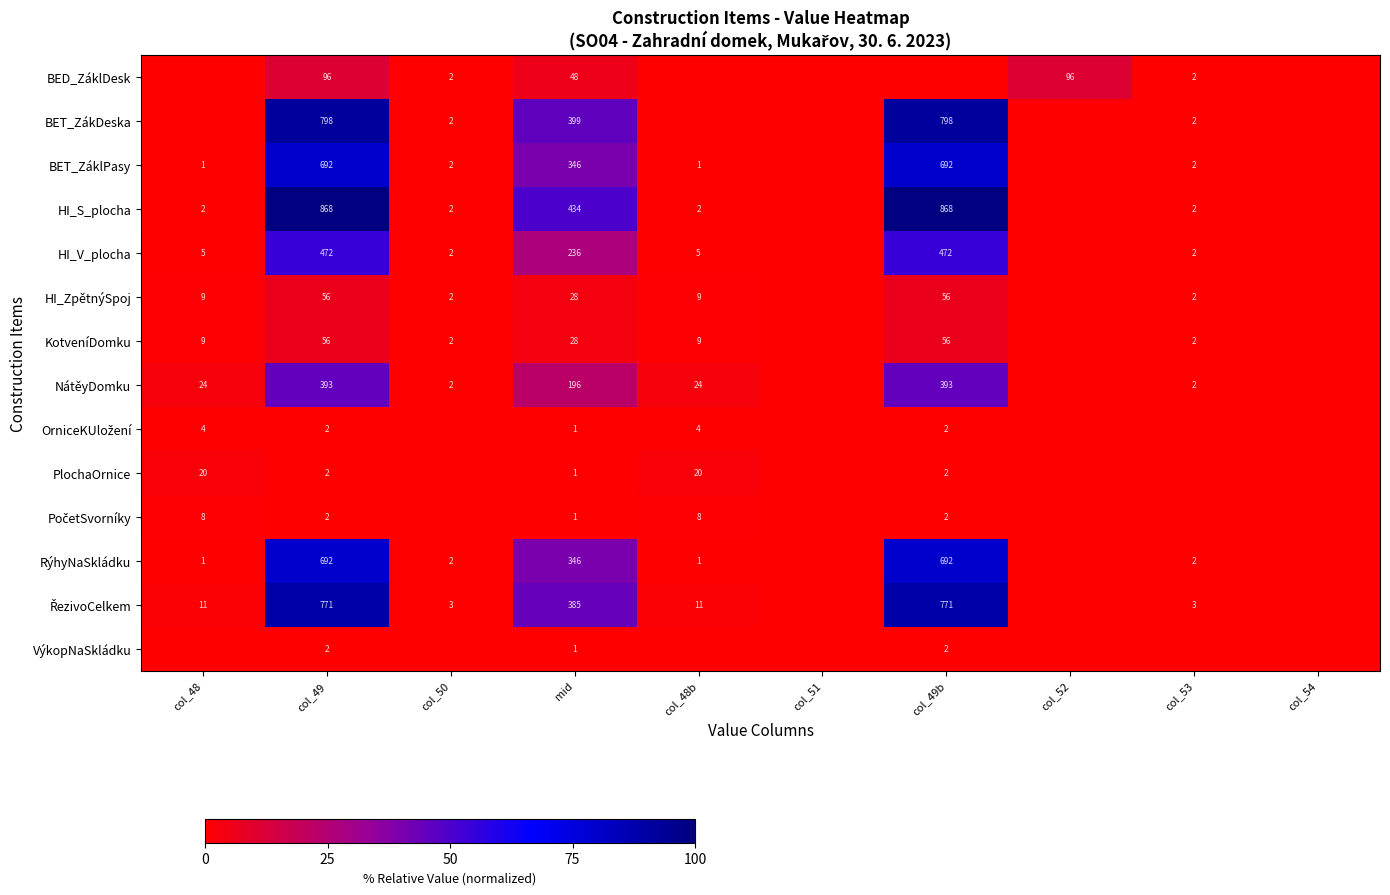

How many values in HI_S_plocha are above zero?

7